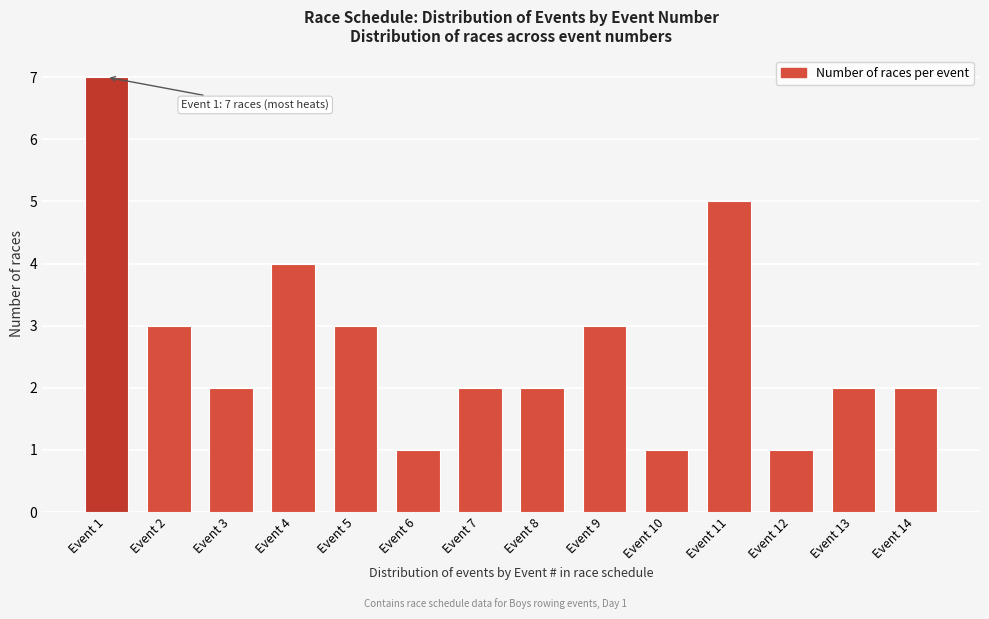

Reading right to left, what are all the values shown in this chart?

2	2	1	5	1	3	2	2	1	3	4	2	3	7